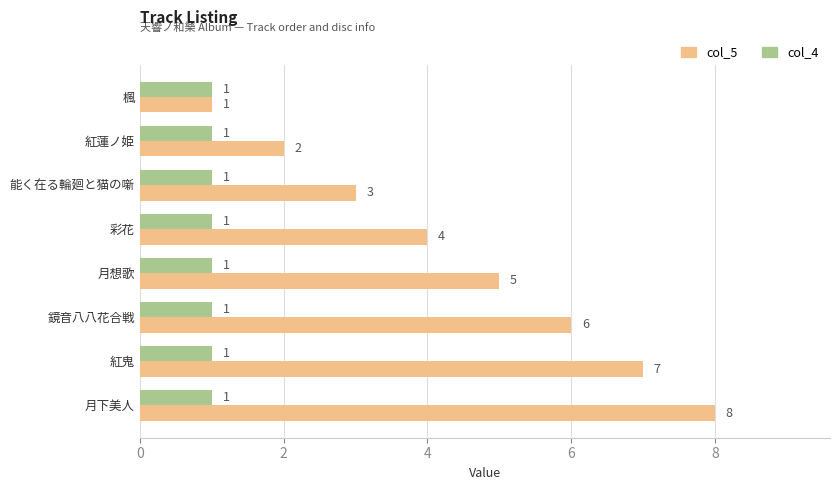

Is the value of col_5 at 鏡音八八花合戦 greater than the value of col_4 at 紅蓮ノ姫?

Yes